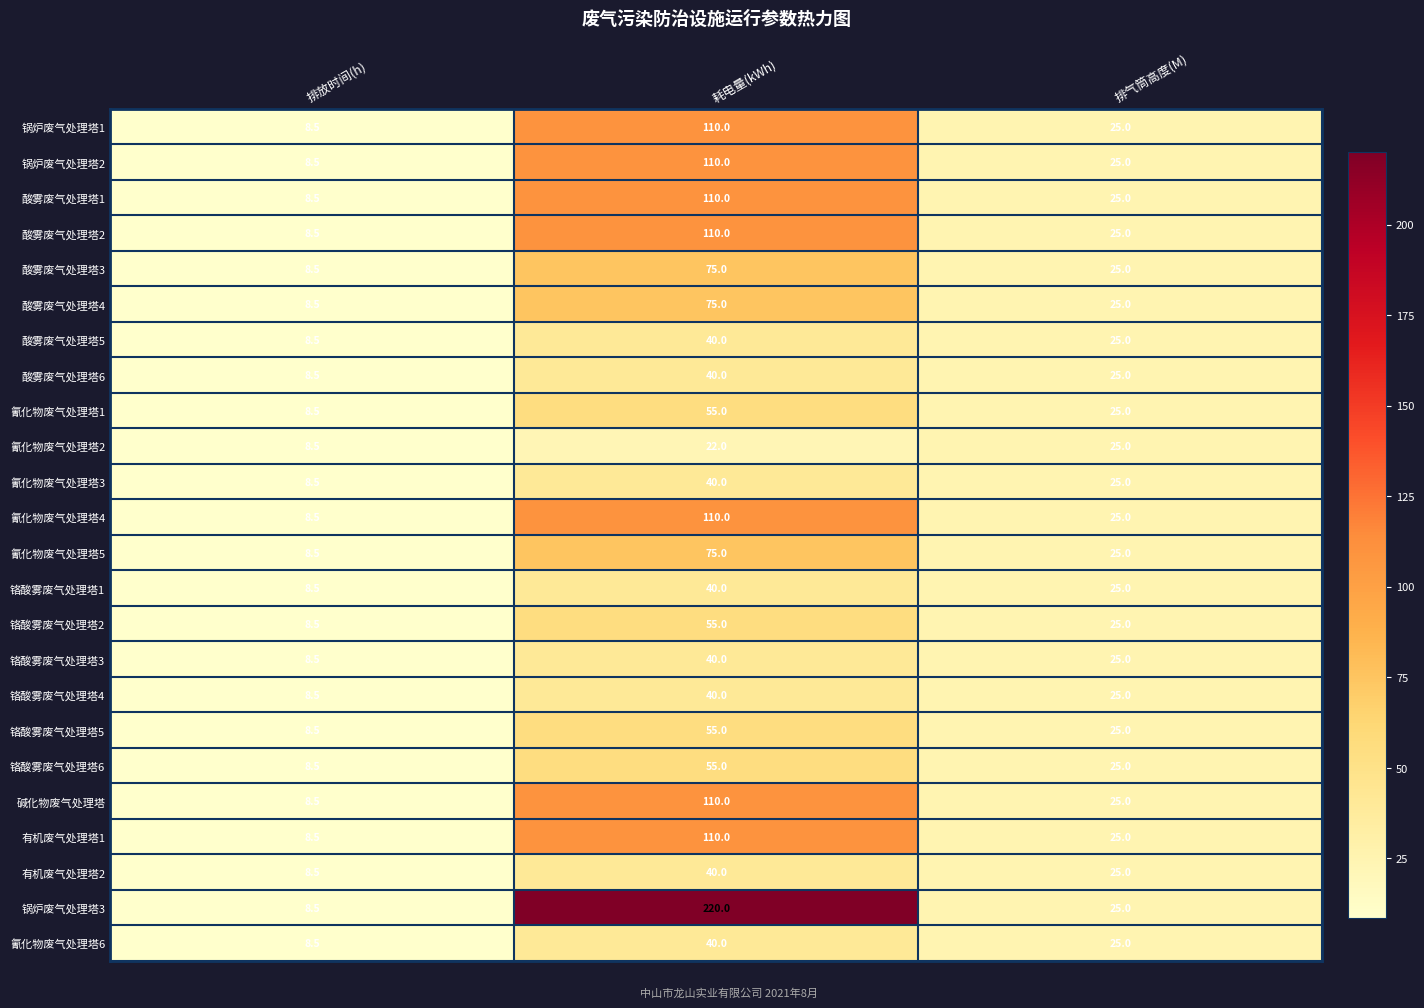

How many data points does each series have?

3